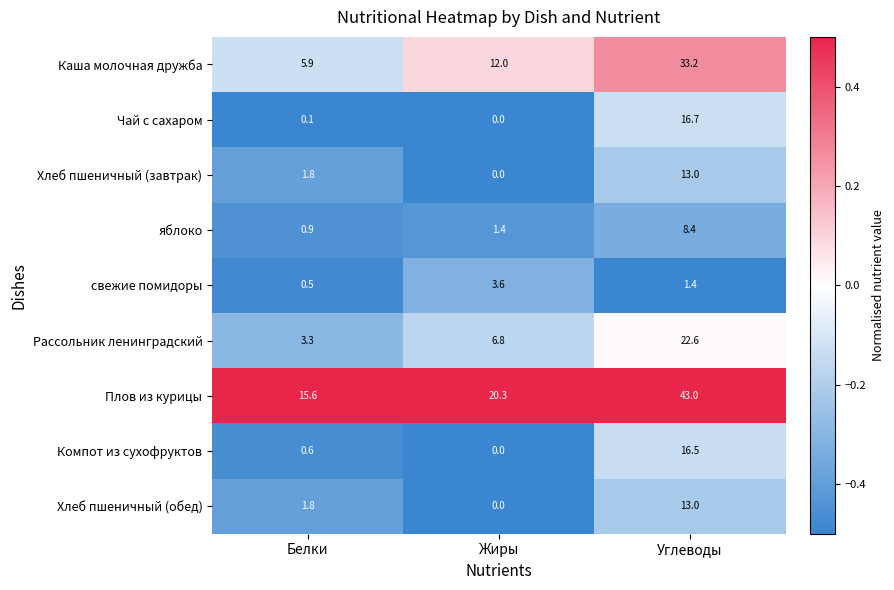

What is the lowest value of the Плов из курицы series?

15.6